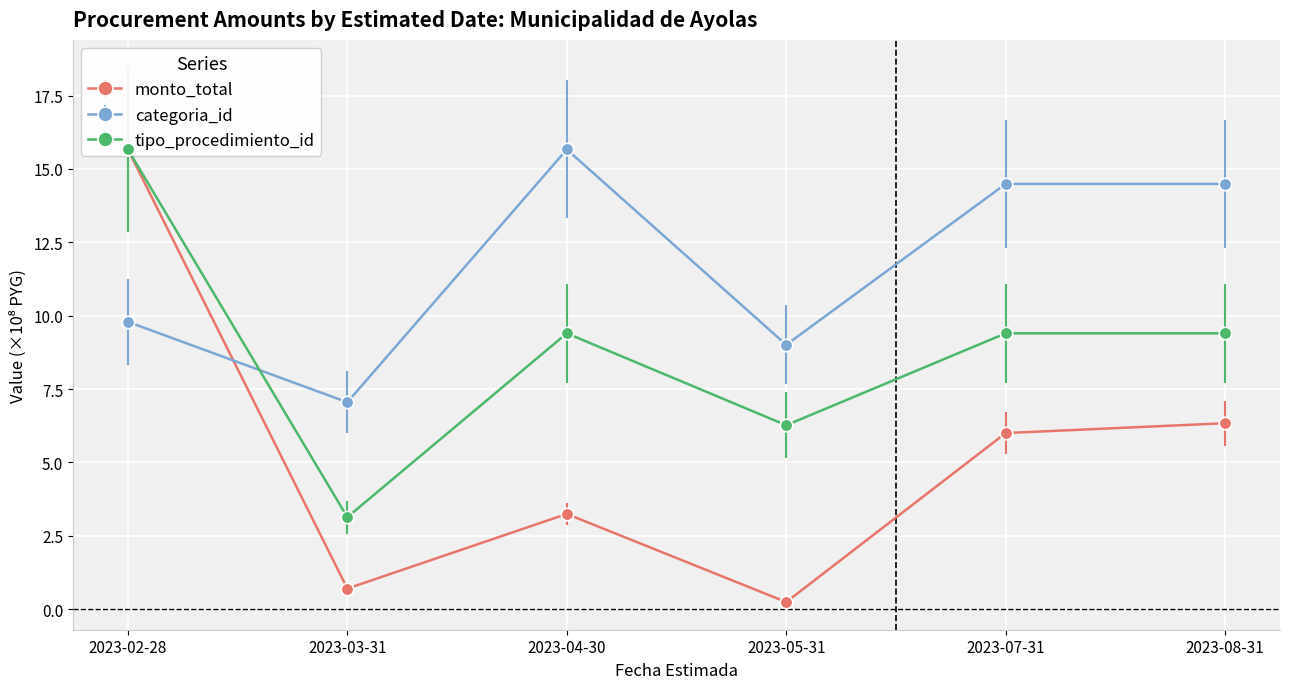

At which category does monto_total reach its first local peak?

2023-04-30